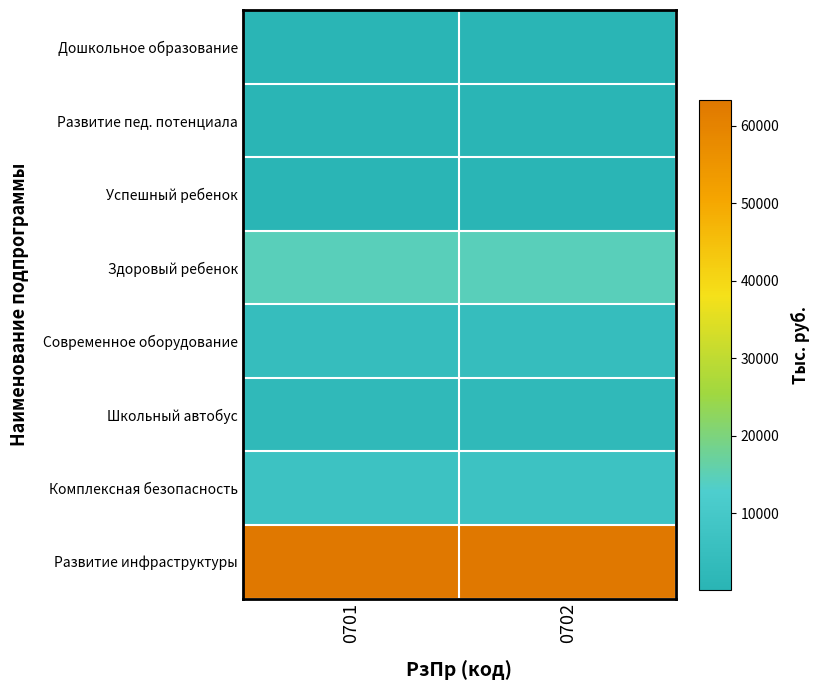

Which series has the largest total across all categories?

Развитие инфраструктуры